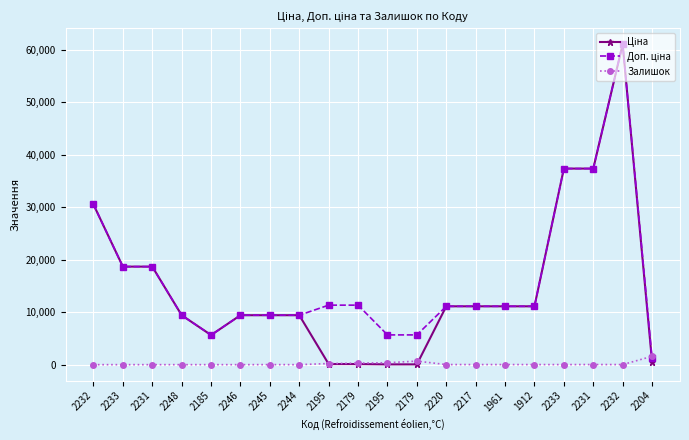

Which series has the largest total across all categories?

Доп. ціна